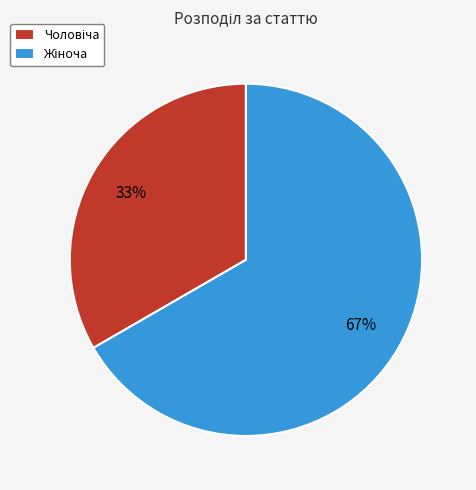

Is there a majority slice in this chart?

Yes